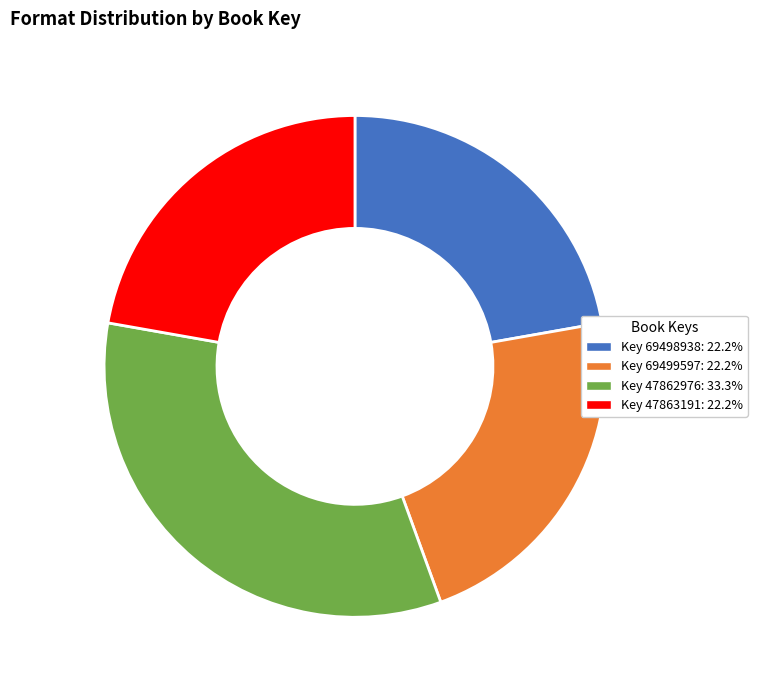

How many slices are in this pie chart?

4